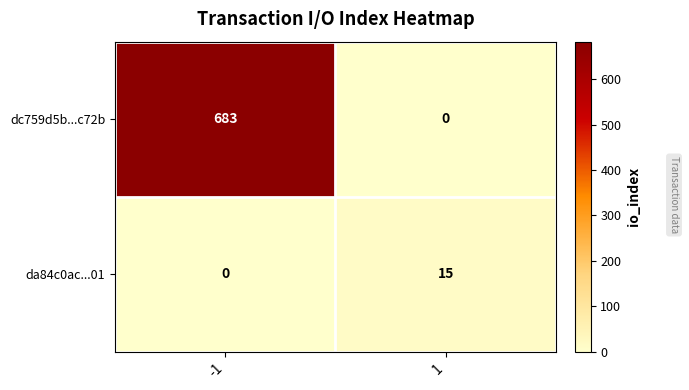

What is the difference between the dc759d5b...c72b values at 1 and -1?

683